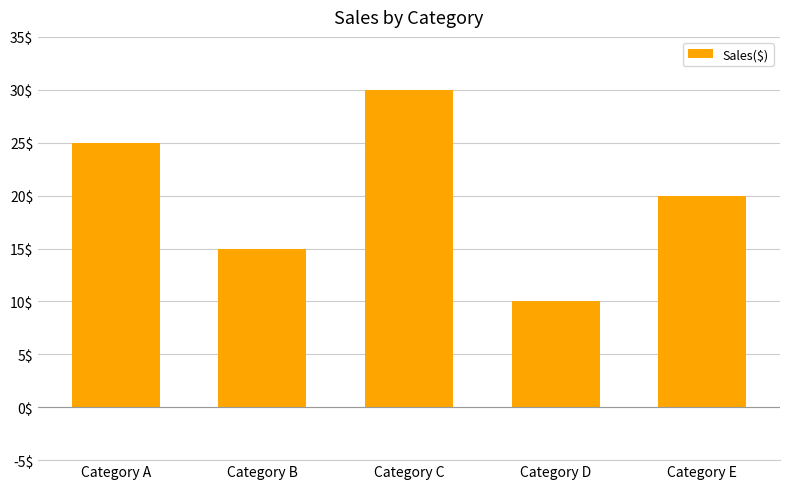

What is the greatest value displayed?

30